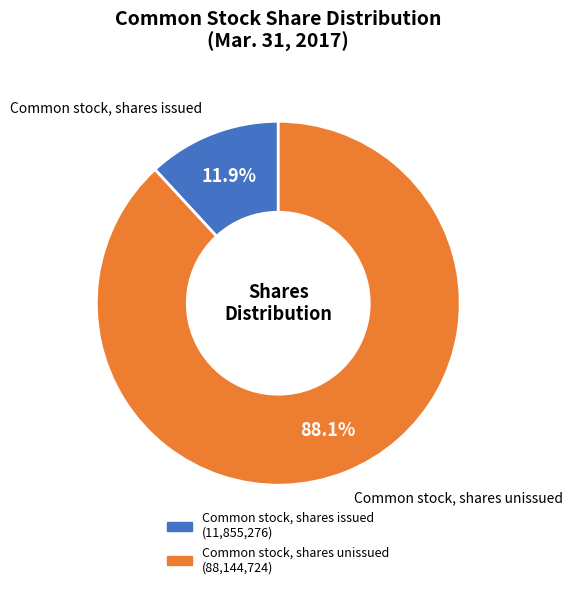

Is there any slice that represents more than half of the pie?

Yes